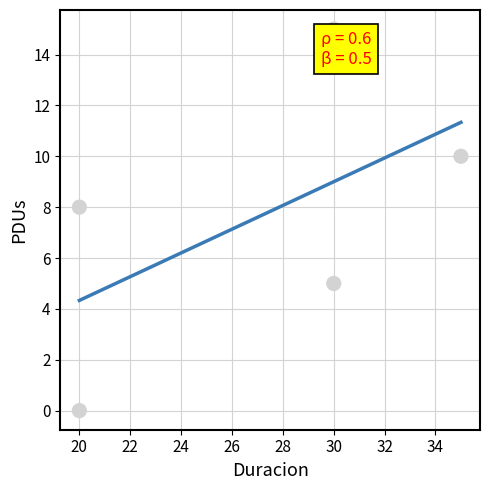

What is the change in value from 20 to 30?

+5